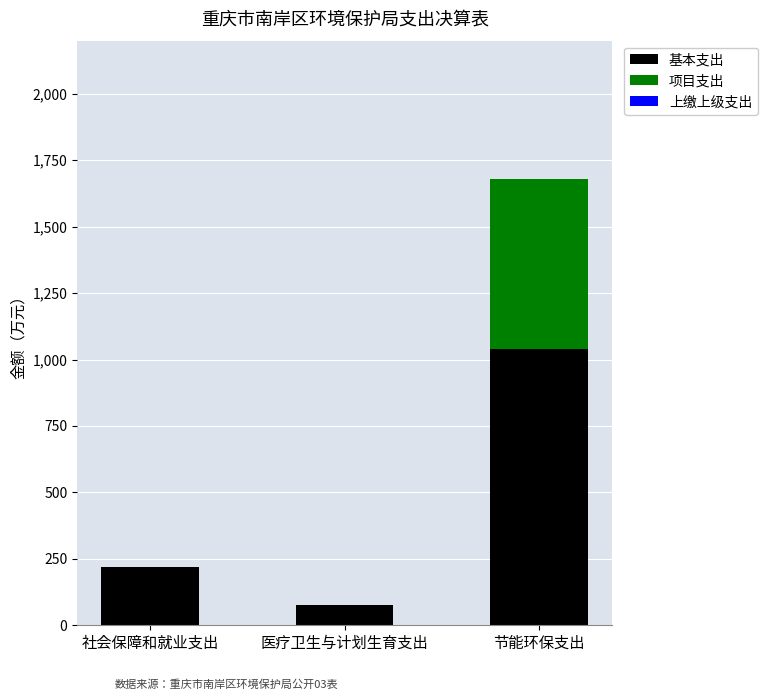

Reading right to left, list the values for the 基本支出 series.

节能环保支出=1039.7	医疗卫生与计划生育支出=75.7	社会保障和就业支出=219.6